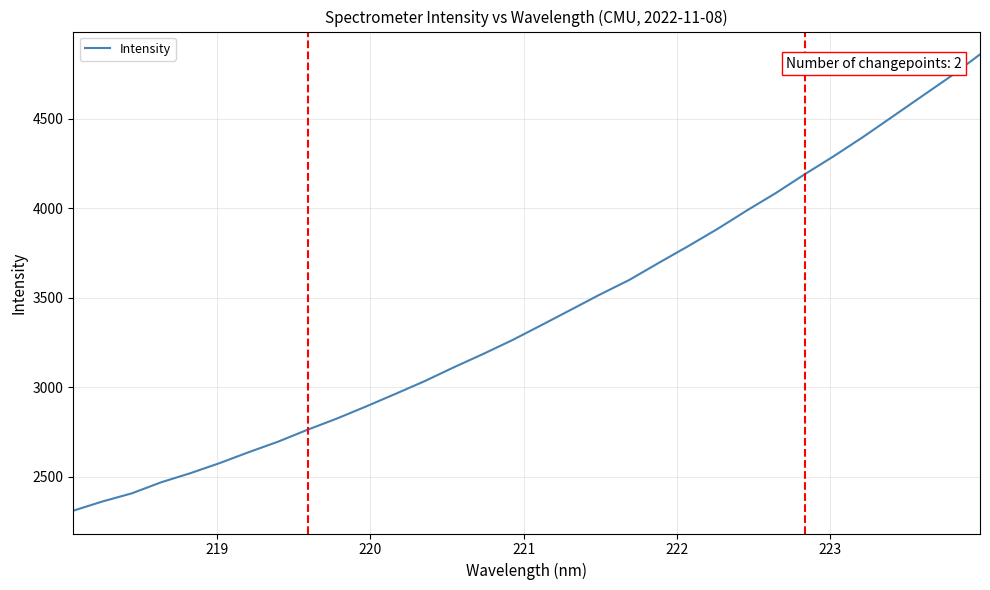

What is the minimum value shown in the chart?

2309.4